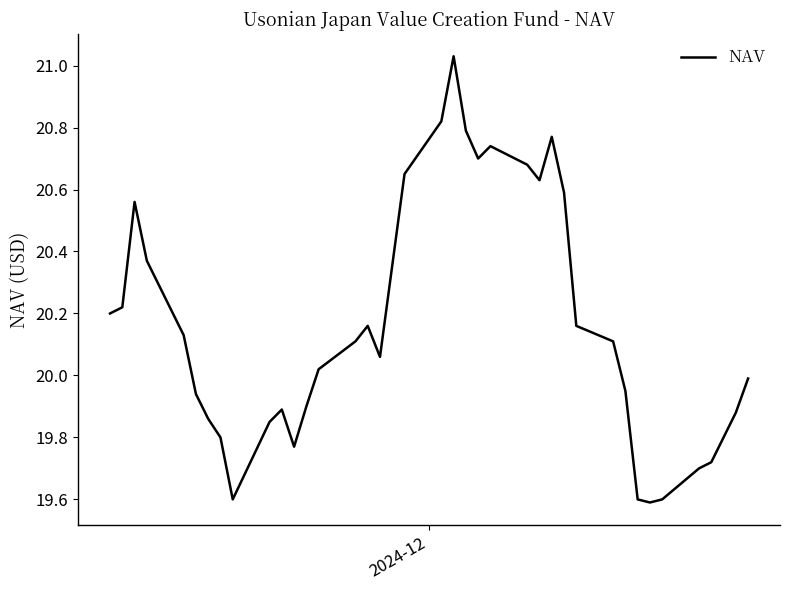

What is the difference between the maximum and minimum values?

1.4